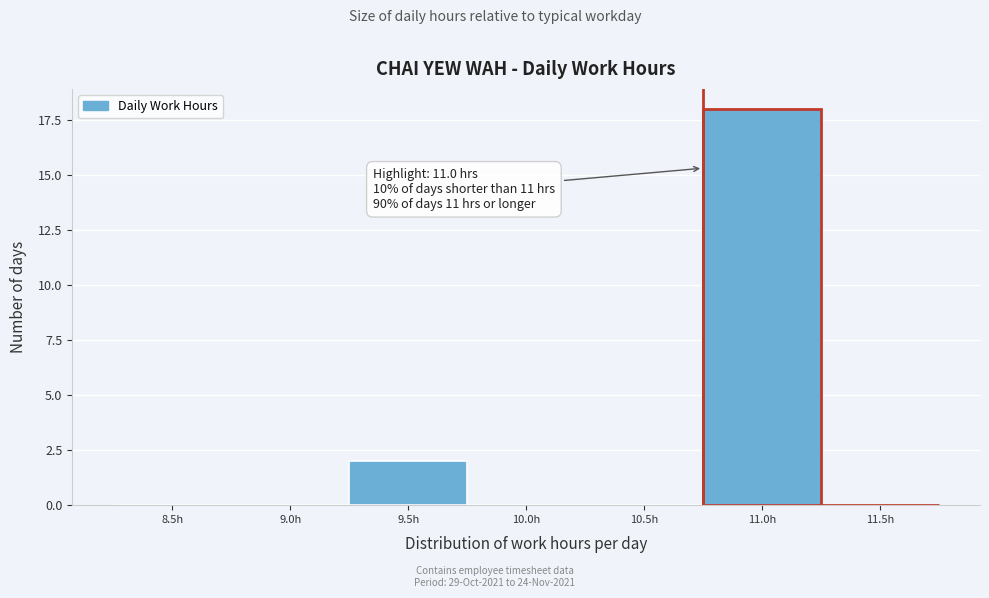

Reading right to left, extract all data points from this chart.

11.5h=0	11.0h=18	10.5h=0	10.0h=0	9.5h=2	9.0h=0	8.5h=0